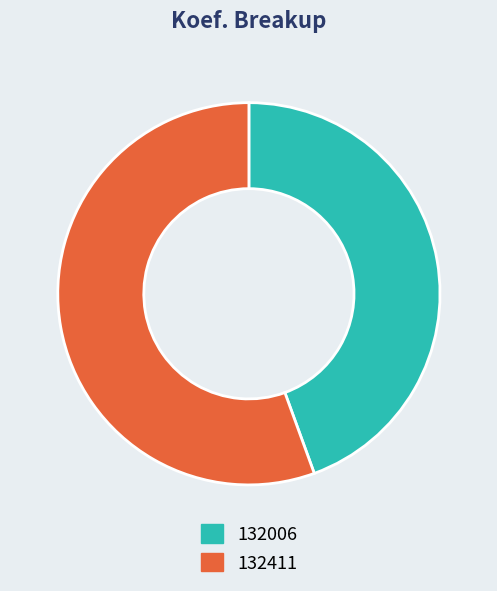

Which has a higher value, 132006 or 132411?

132411